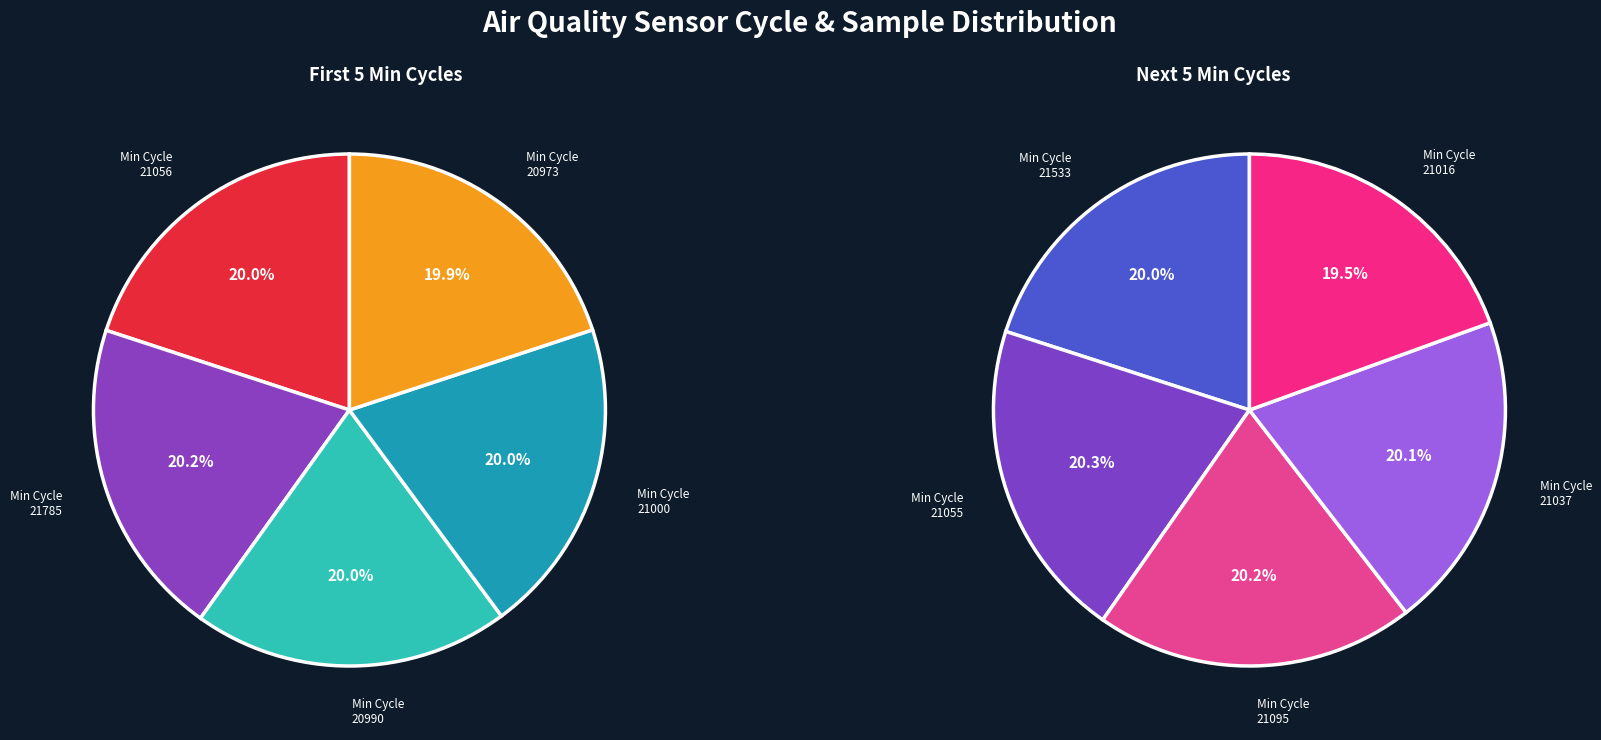

How many slices are in this pie chart?

10